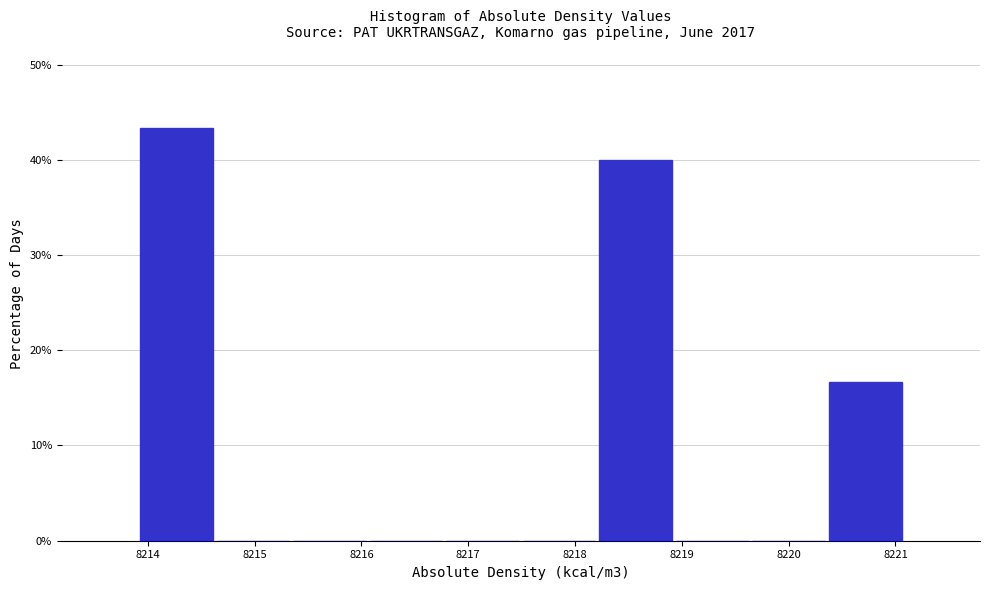

Reading left to right, transcribe this chart: for each bar, give the range it covers on the x-axis and its height. Neither the bar edges nor the heights are printed on the chart, so give them approximately, as read against the axes.

8213.9 to 8214.6: 43
8214.6 to 8215.3: 0
8215.3 to 8216.1: 0
8216.1 to 8216.8: 0
8216.8 to 8217.5: 0
8217.5 to 8218.2: 0
8218.2 to 8218.9: 40
8218.9 to 8219.6: 0
8219.6 to 8220.4: 0
8220.4 to 8221.1: 17